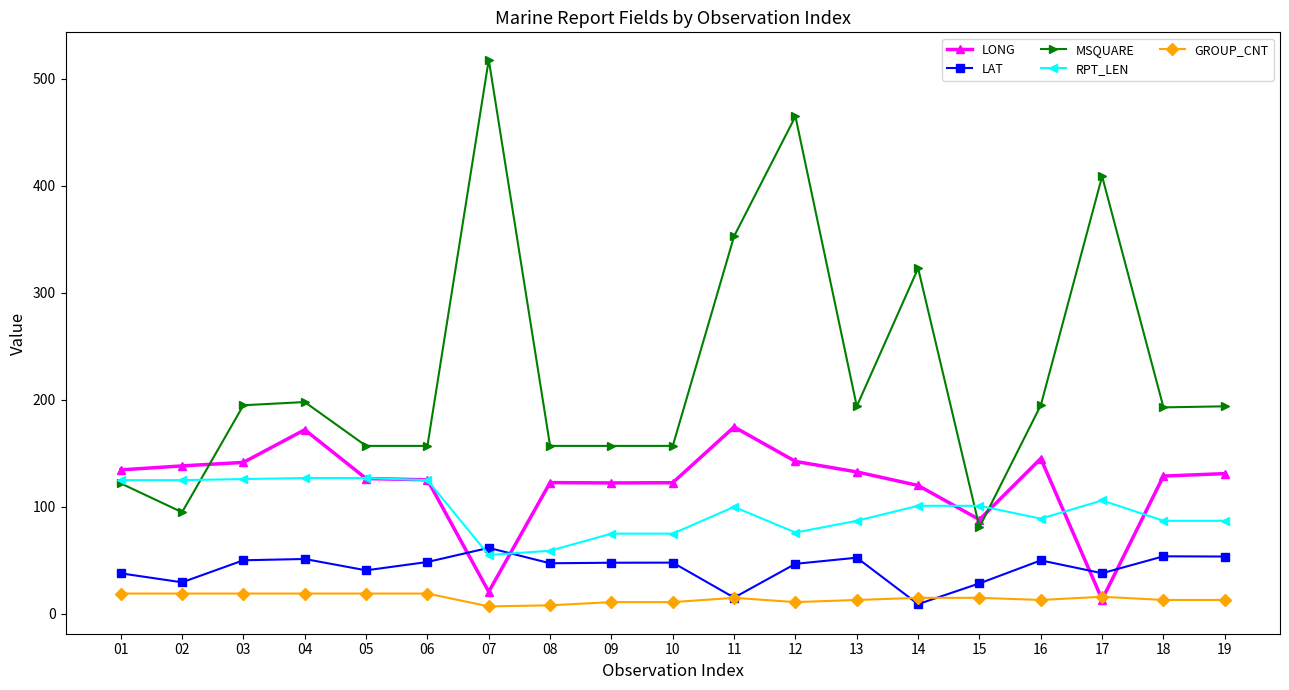

At 14, list the series in order from smallest to largest.

LAT, GROUP_CNT, RPT_LEN, LONG, MSQUARE